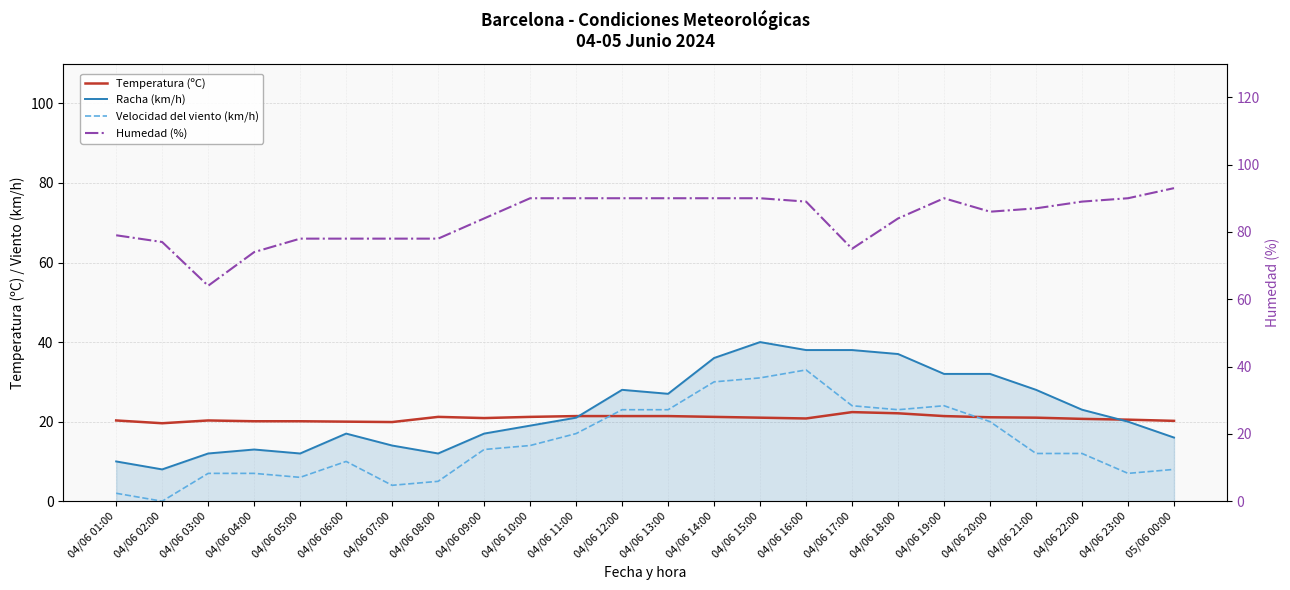

How many lines are shown in the chart?

4